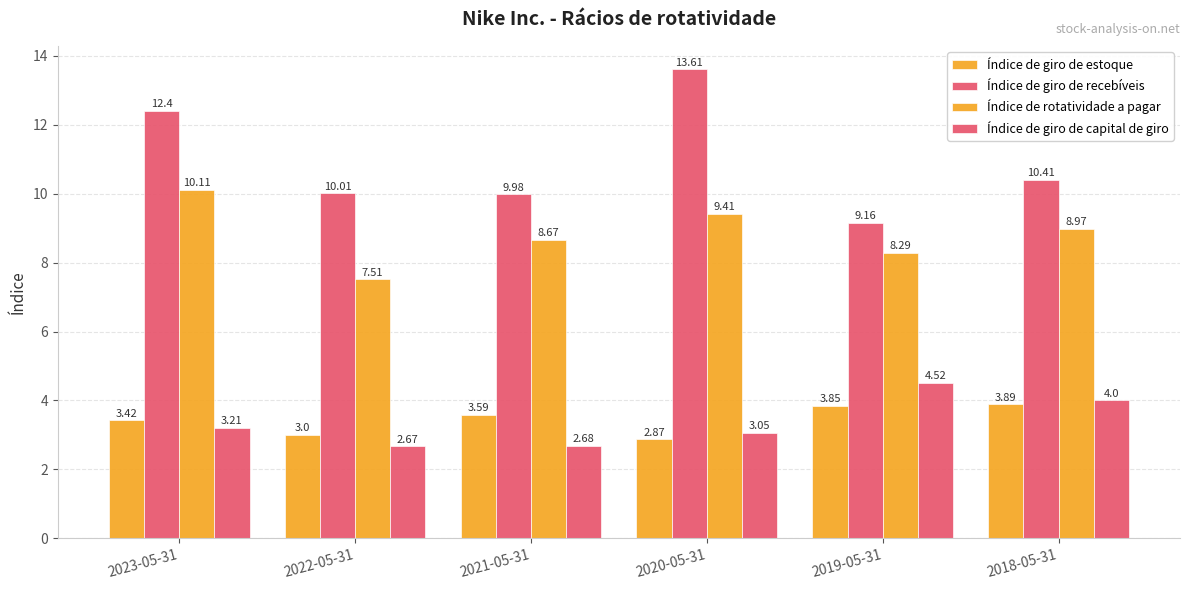

Which series has the largest total across all categories?

Índice de giro de recebíveis